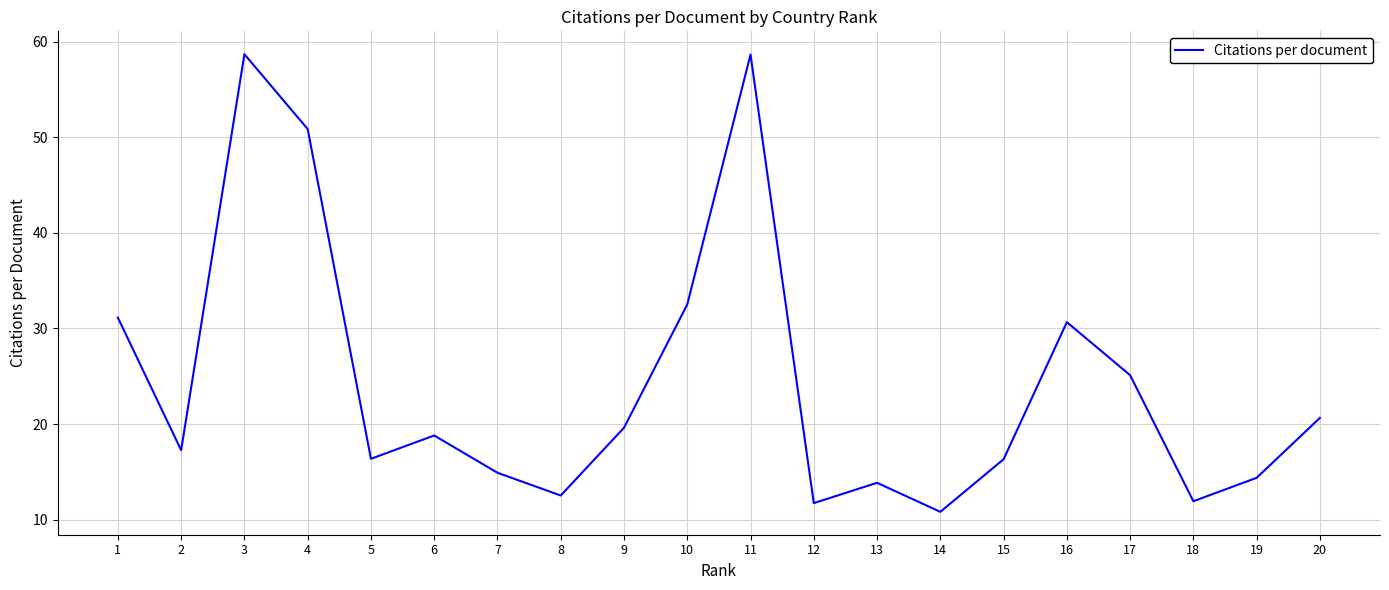

How many interior local valleys (lower than both neighbors) does the data have?

6